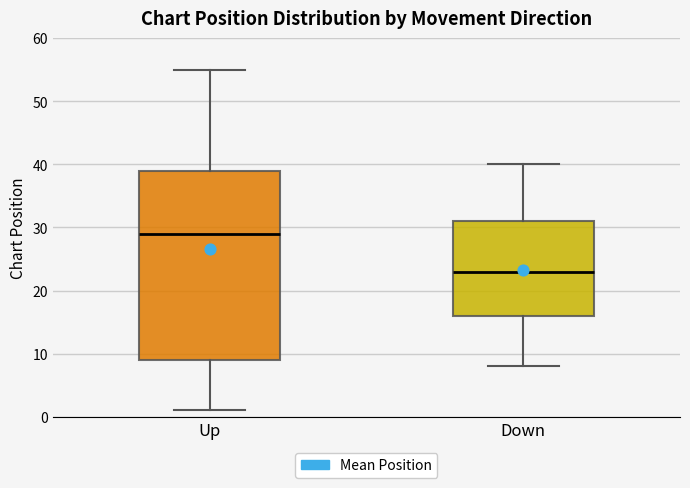

Reading left to right, read every box against the y-axis: the position of its median line, the range the box covers, and the ends of its whiskers. The values are not printed on the chart, so give them approximately, as read against the axis.

Up: median 29, box 9 to 39, whiskers 1 to 55
Down: median 23, box 16 to 31, whiskers 8 to 40